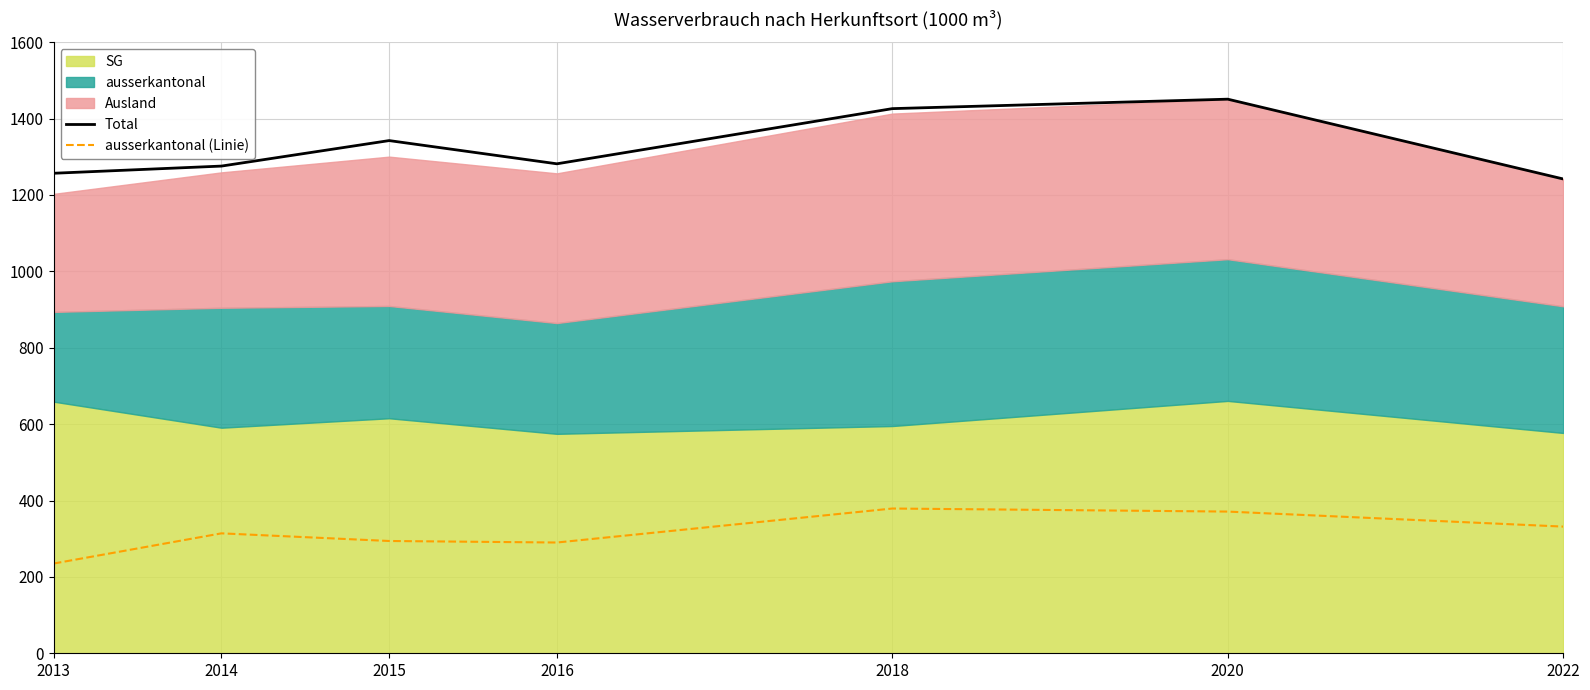

At which category is the sum across all series the highest?

2020